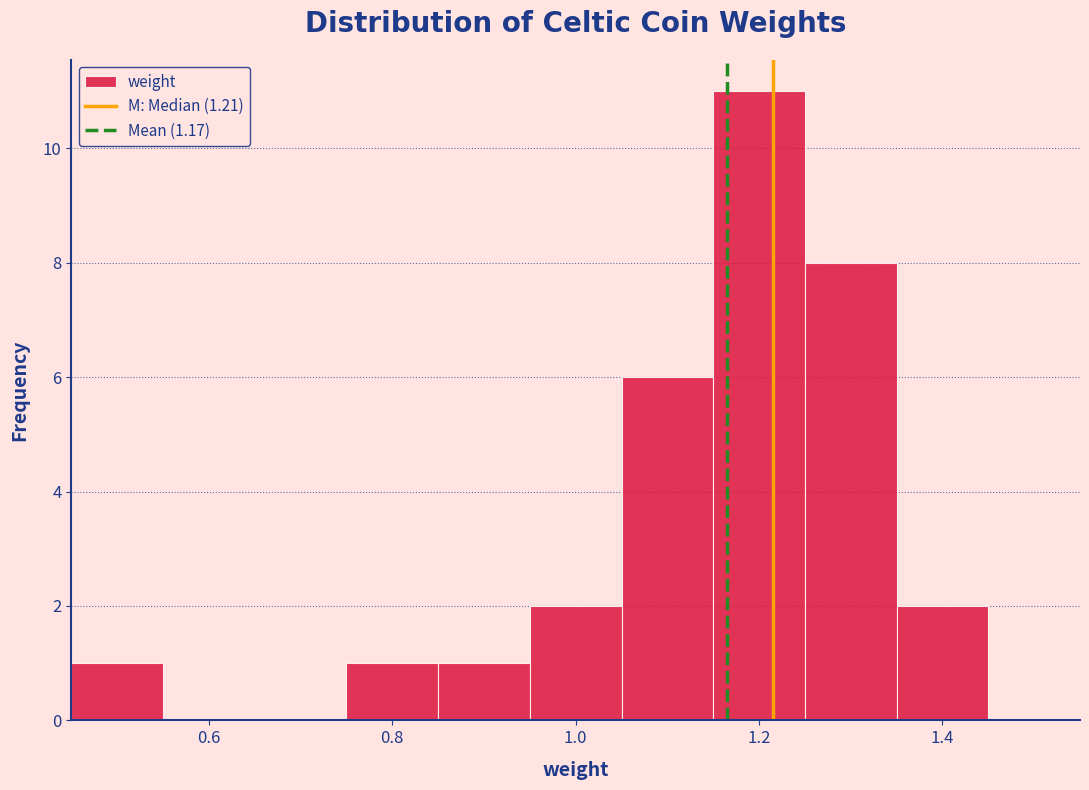

Reading left to right, transcribe this chart: for each bar, give the range it covers on the x-axis and its height. Neither the bar edges nor the heights are printed on the chart, so give them approximately, as read against the axes.

0.45 to 0.55: 1
0.55 to 0.65: 0
0.65 to 0.75: 0
0.75 to 0.85: 1
0.85 to 0.95: 1
0.95 to 1.05: 2
1.05 to 1.15: 6
1.15 to 1.25: 11
1.25 to 1.35: 8
1.35 to 1.45: 2